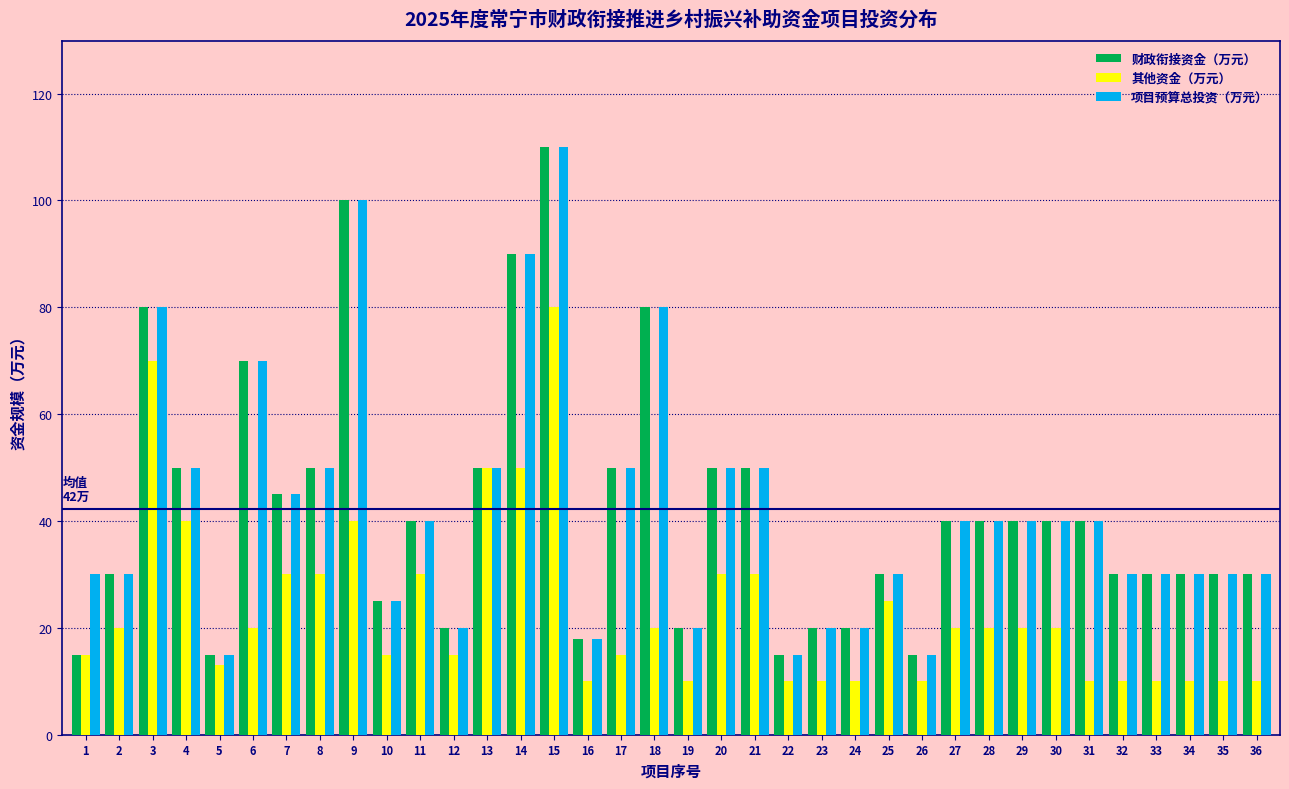

At which label is 财政衔接资金（万元） closest to 62?

6